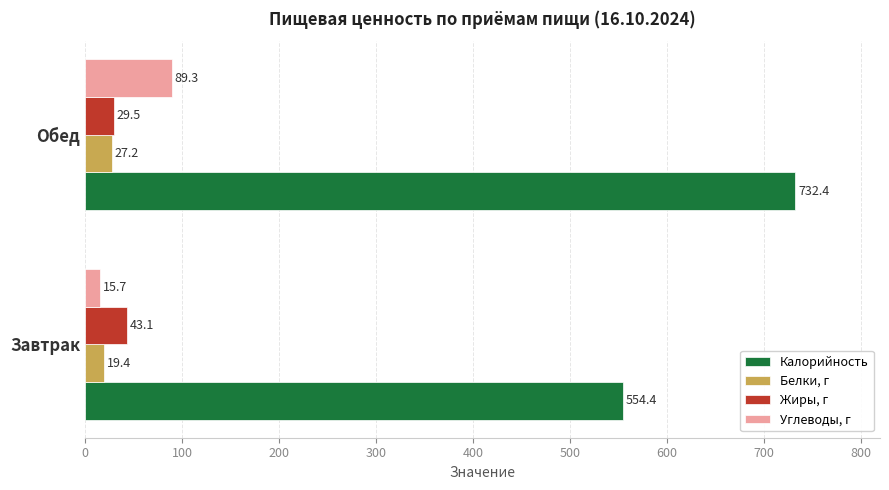

What is the difference between the maximum and minimum values in the Углеводы, г series?

73.7